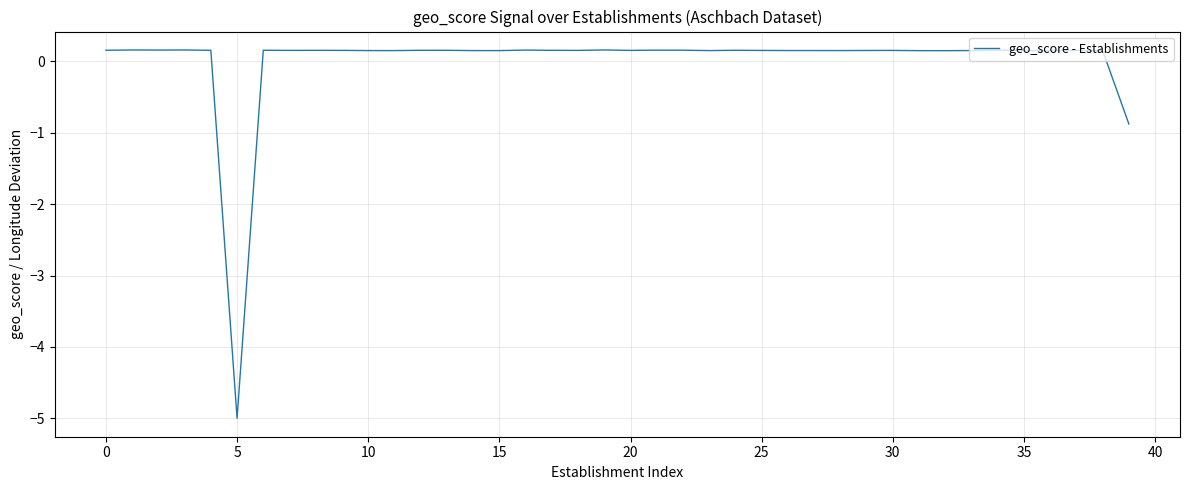

What is the maximum value shown in the chart?

0.2